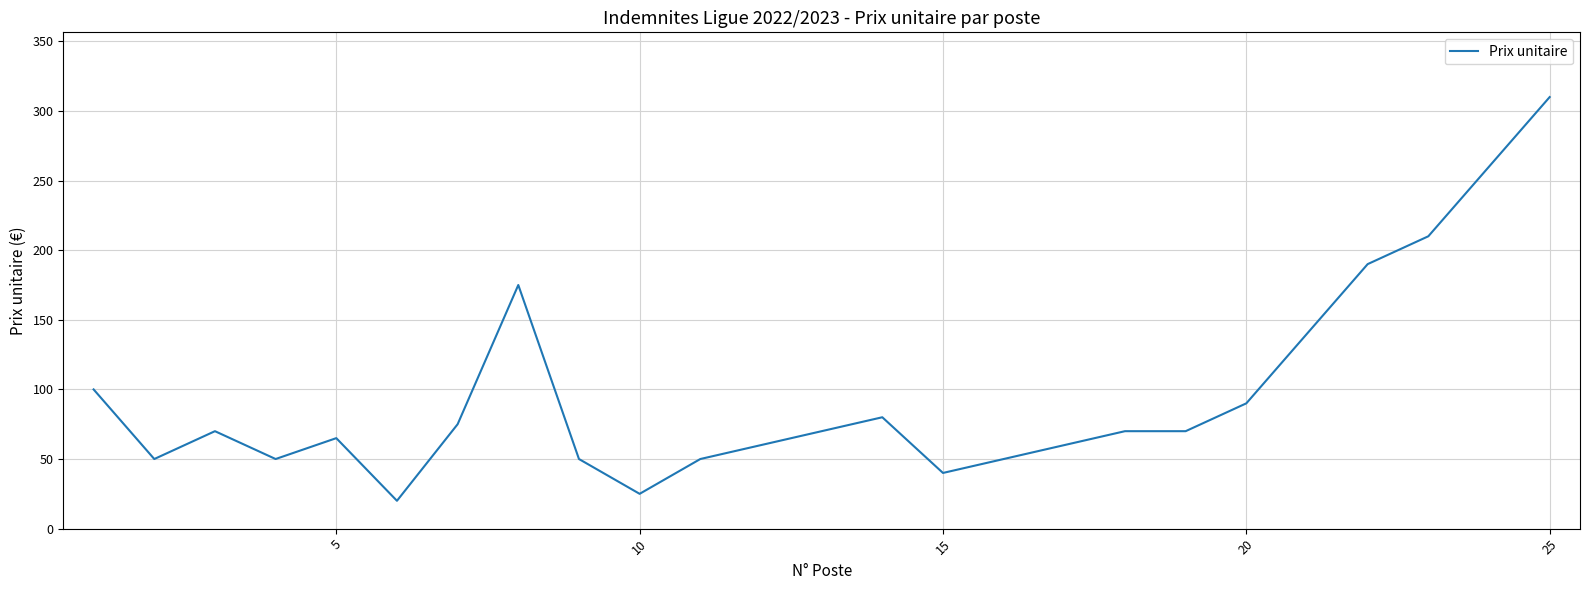

What is the difference between the maximum and minimum values?

290